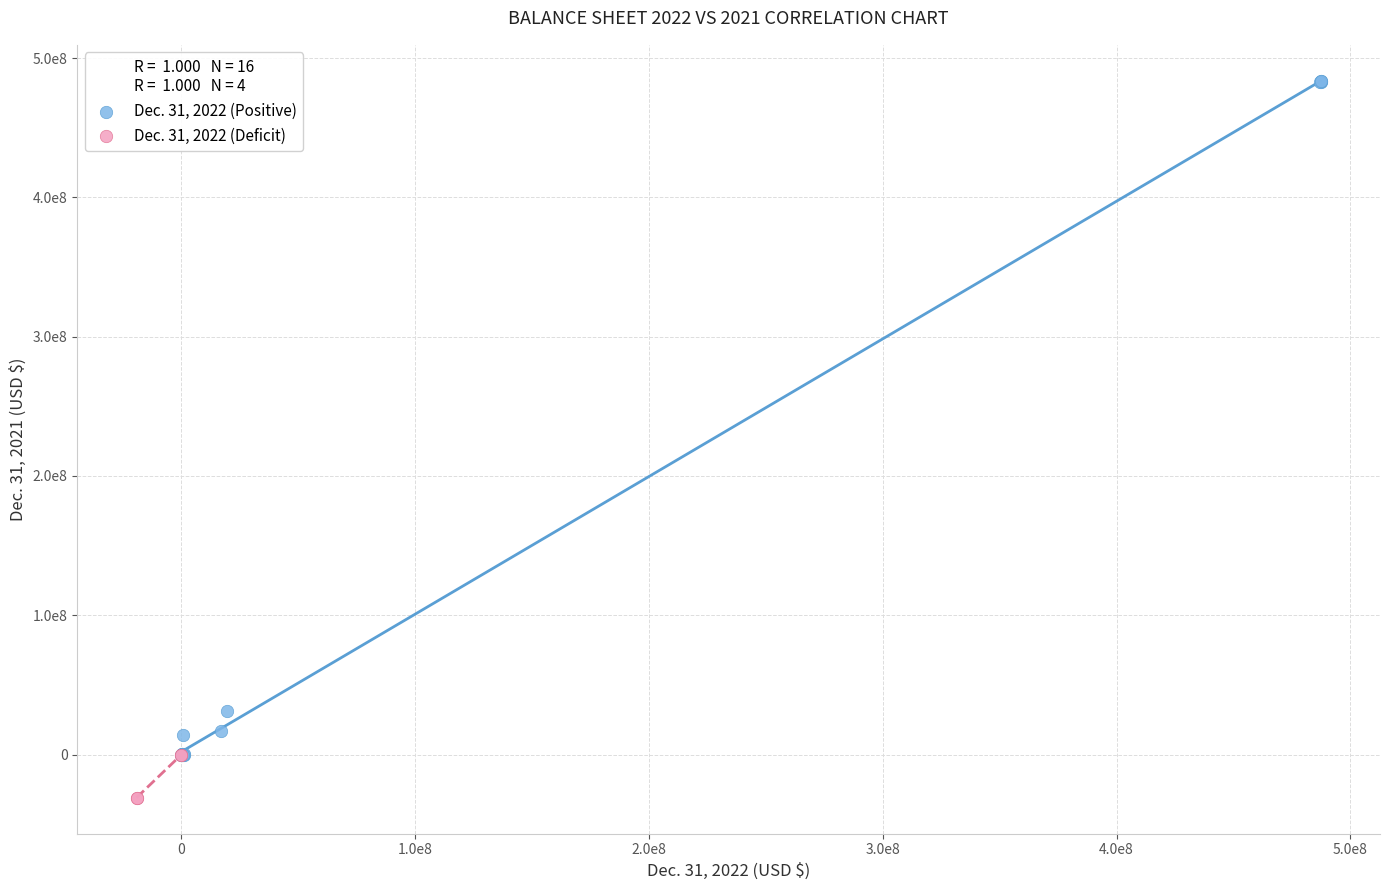

Which series contains the lowest Y value?

Dec. 31, 2022 (Deficit)